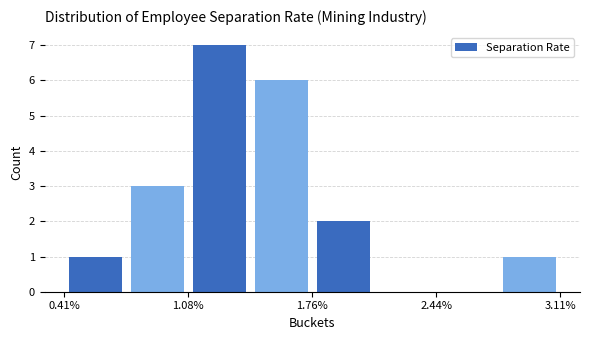

Read against the x-axis, roughly where is the centre of the tallest bar?

1.3